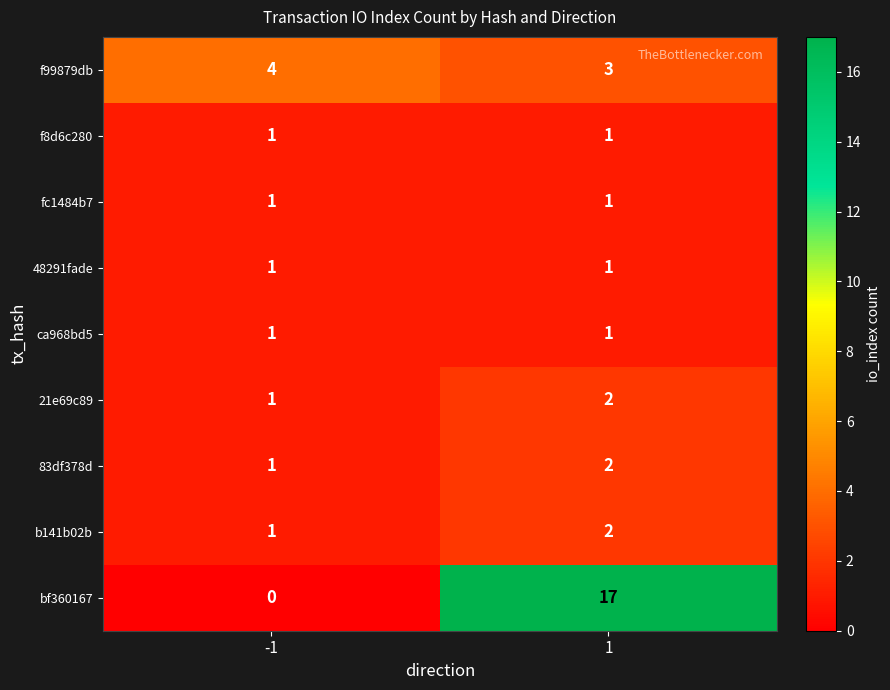

Between -1 and 1, which series saw the biggest shift?

bf360167